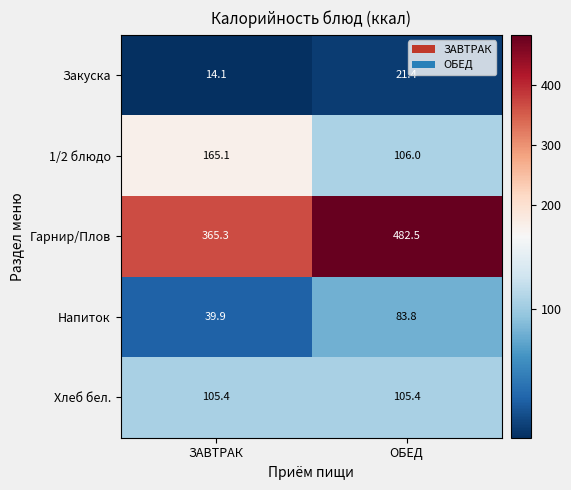

What is the spread (max minus min) of values at ЗАВТРАК?

351.2